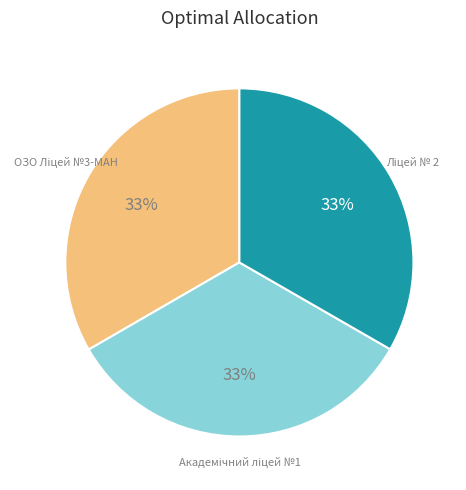

Is there a majority slice in this chart?

No